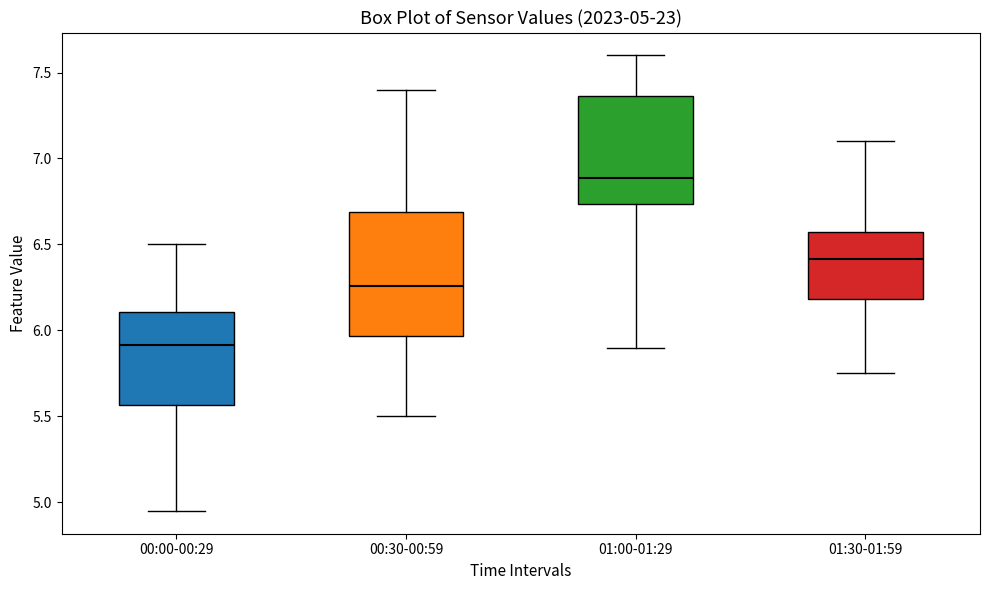

Which box has the highest median line?

01:00-01:29